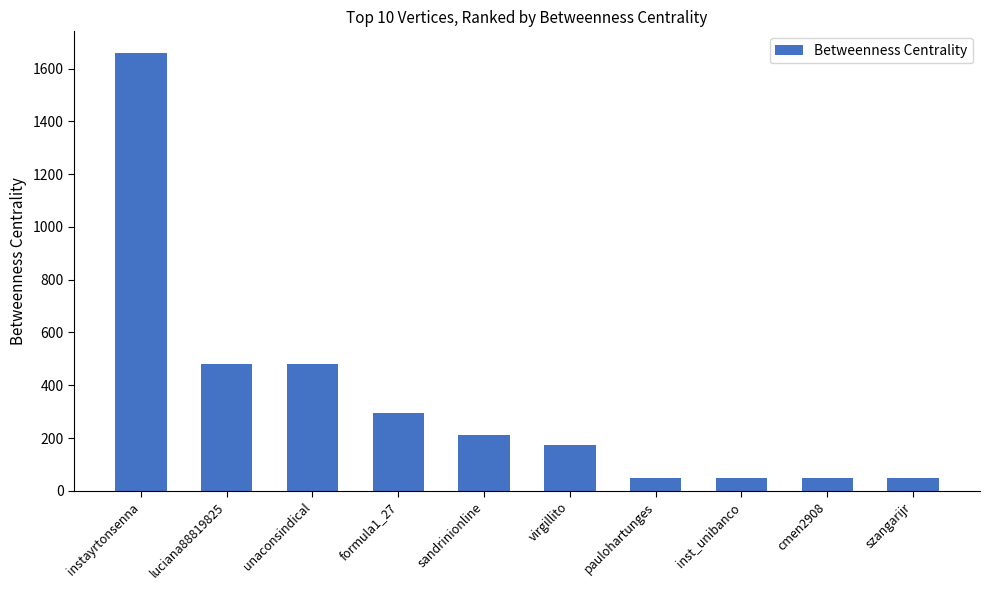

How many bars are there in total?

10